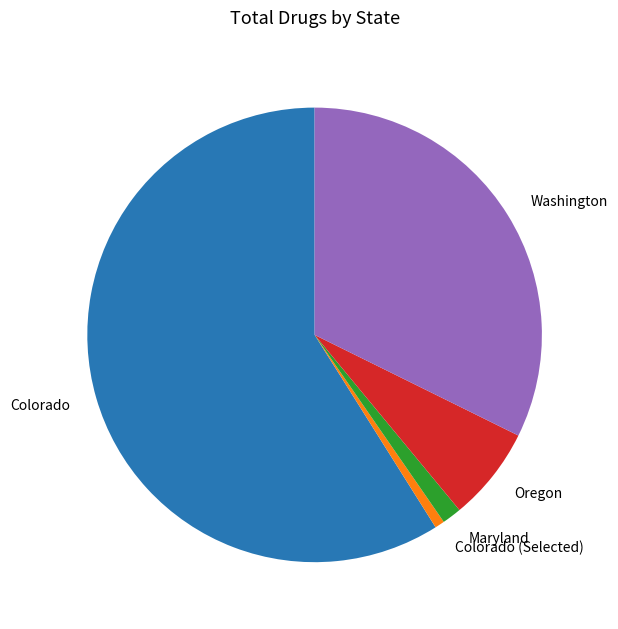

Which has a higher value, Colorado or Oregon?

Colorado